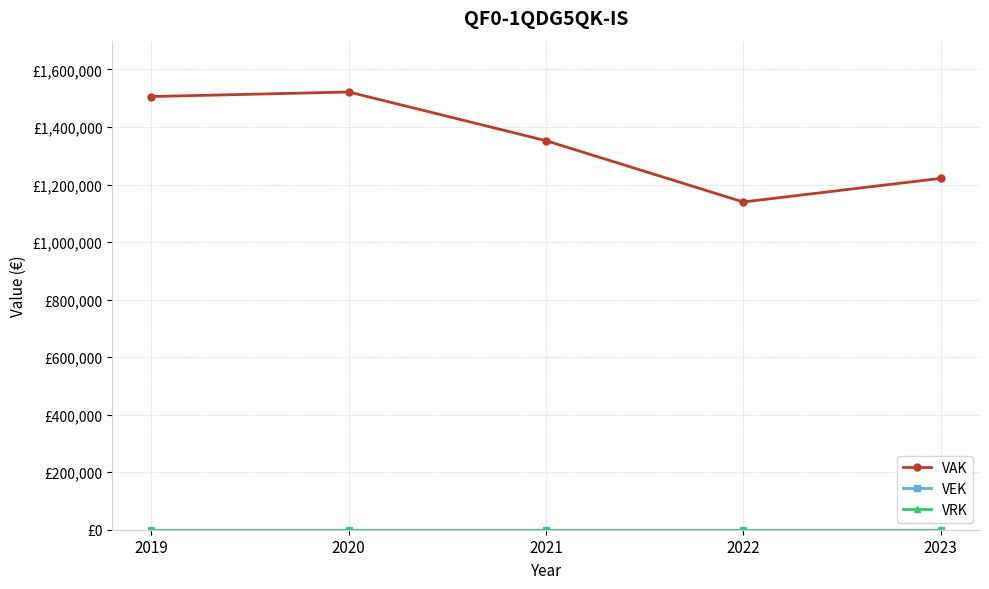

Which series has the largest range (max minus min)?

VAK